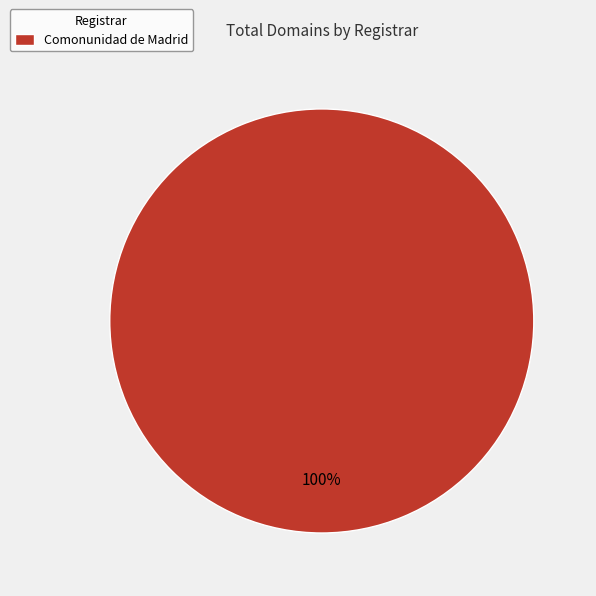

Is it true that Comonunidad de Madrid is 100% of the pie?

True